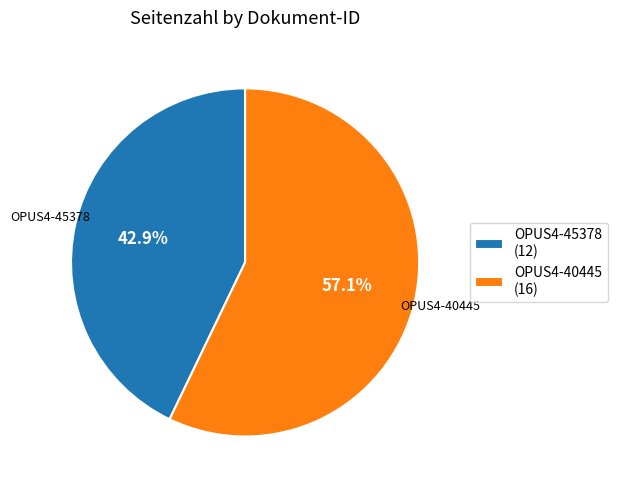

How many segments does this pie chart have?

2